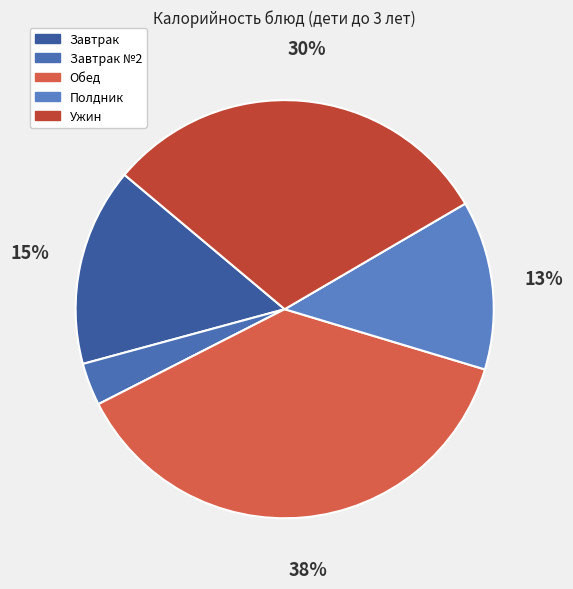

What is the smallest slice in the pie chart?

Завтрак №2